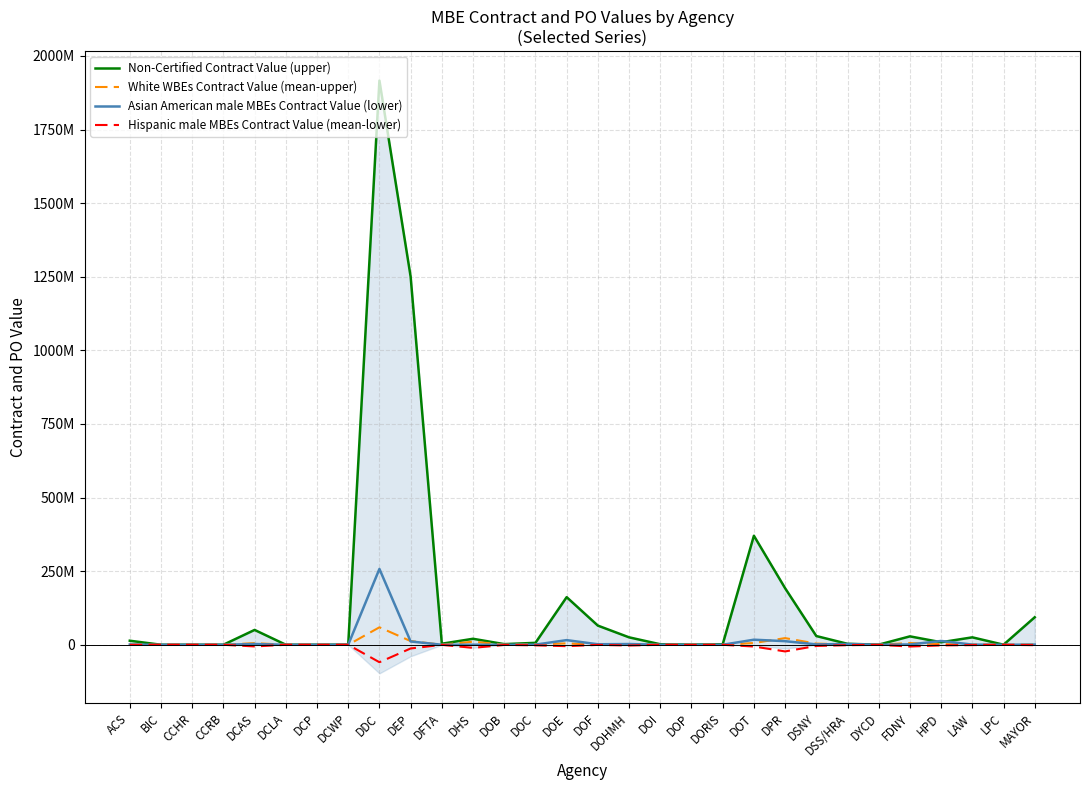

Rank the series by their maximum value, from highest to lowest.

Non-Certified Contract Value (upper), Asian American male MBEs Contract Value (lower), White WBEs Contract Value (mean-upper), Hispanic male MBEs Contract Value (mean-lower)